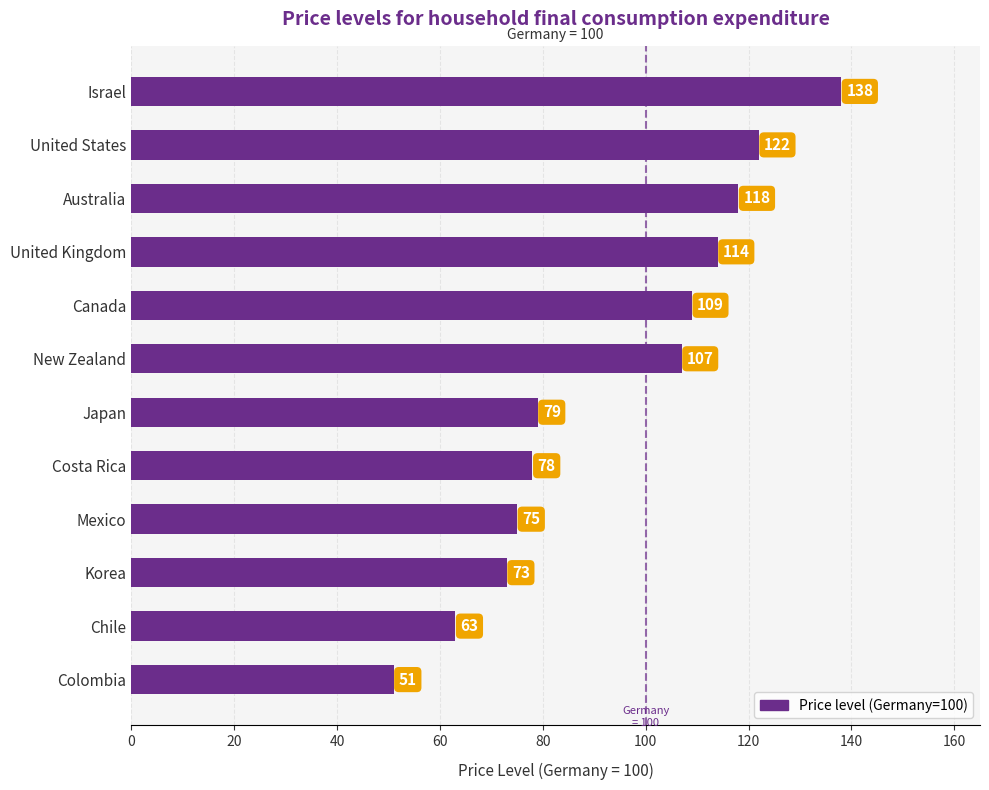

How many data points does each series have?

12